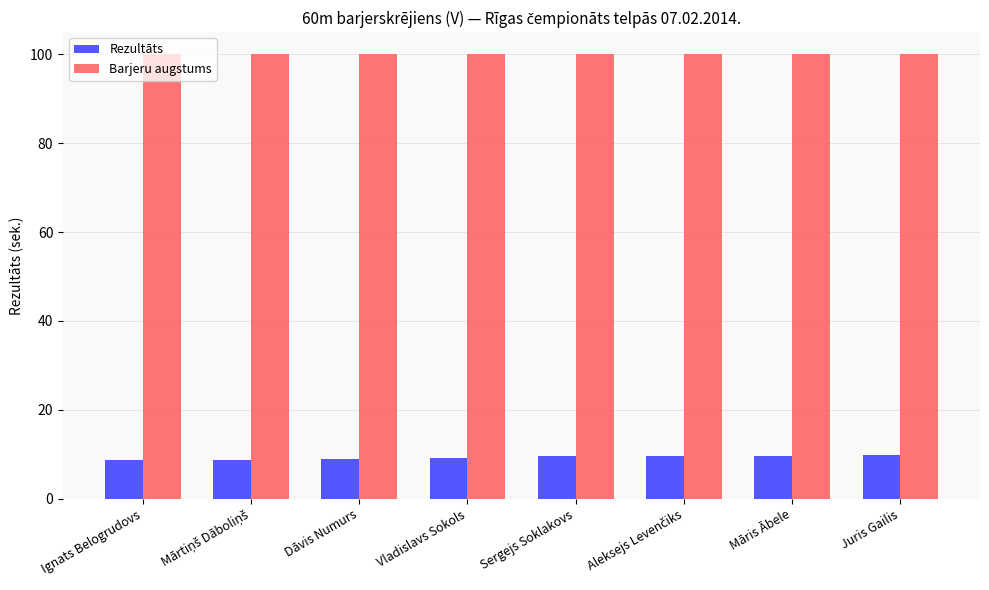

Rank the series by their average value, from lowest to highest.

Rezultāts, Barjeru augstums